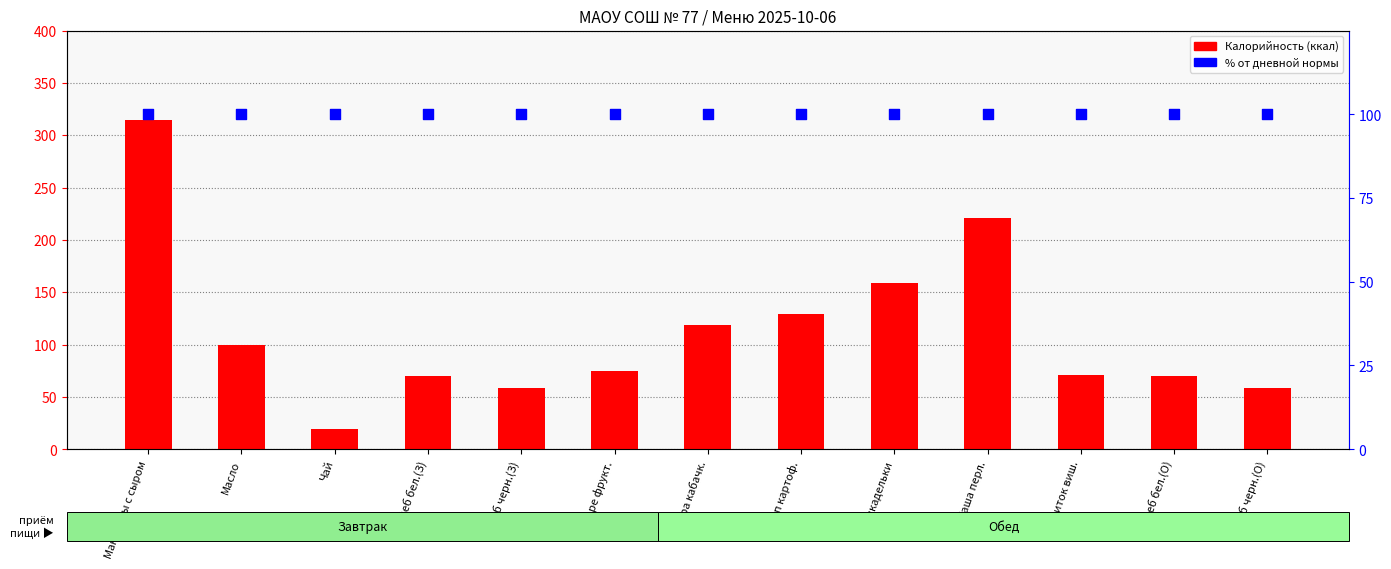

What are all the series names shown in the legend?

Калорийность (ккал), % от нормы